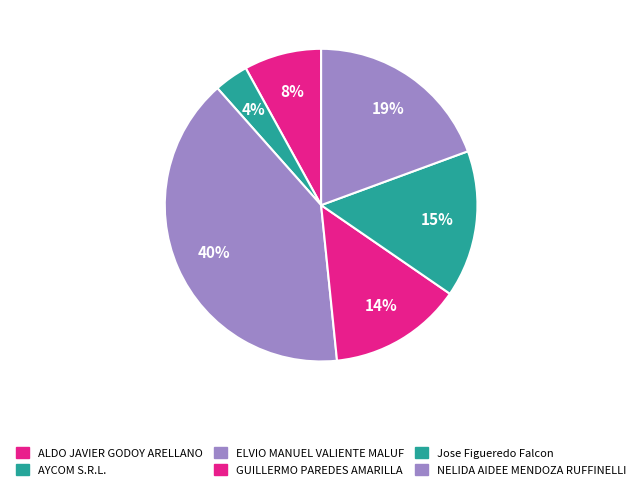

Rank the categories by value from lowest to highest.

AYCOM S.R.L., ALDO JAVIER GODOY ARELLANO, GUILLERMO PAREDES AMARILLA, Jose Figueredo Falcon, NELIDA AIDEE MENDOZA RUFFINELLI, ELVIO MANUEL VALIENTE MALUF